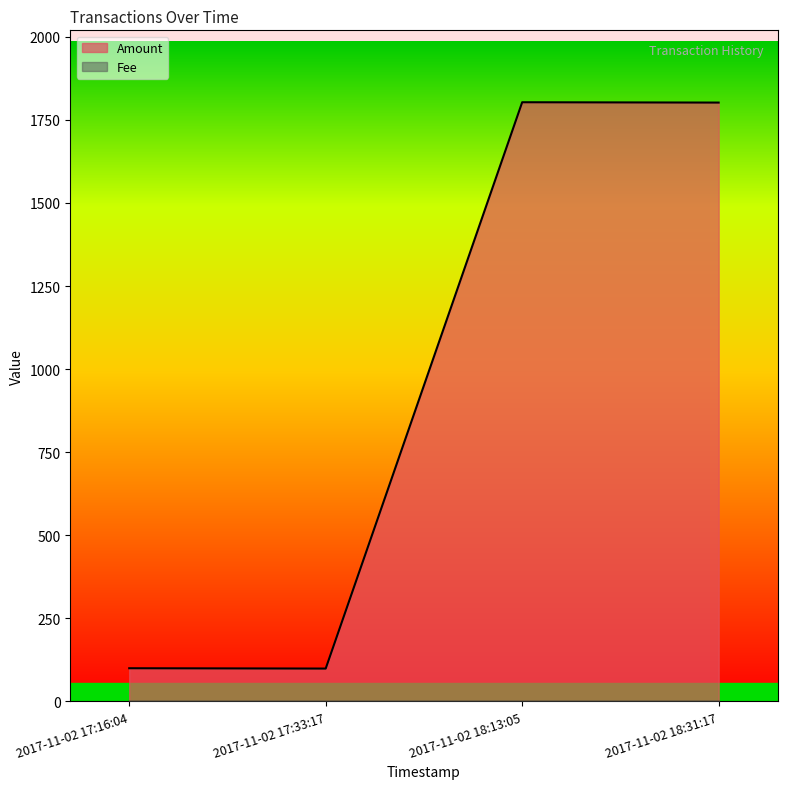

What is the average value?

951